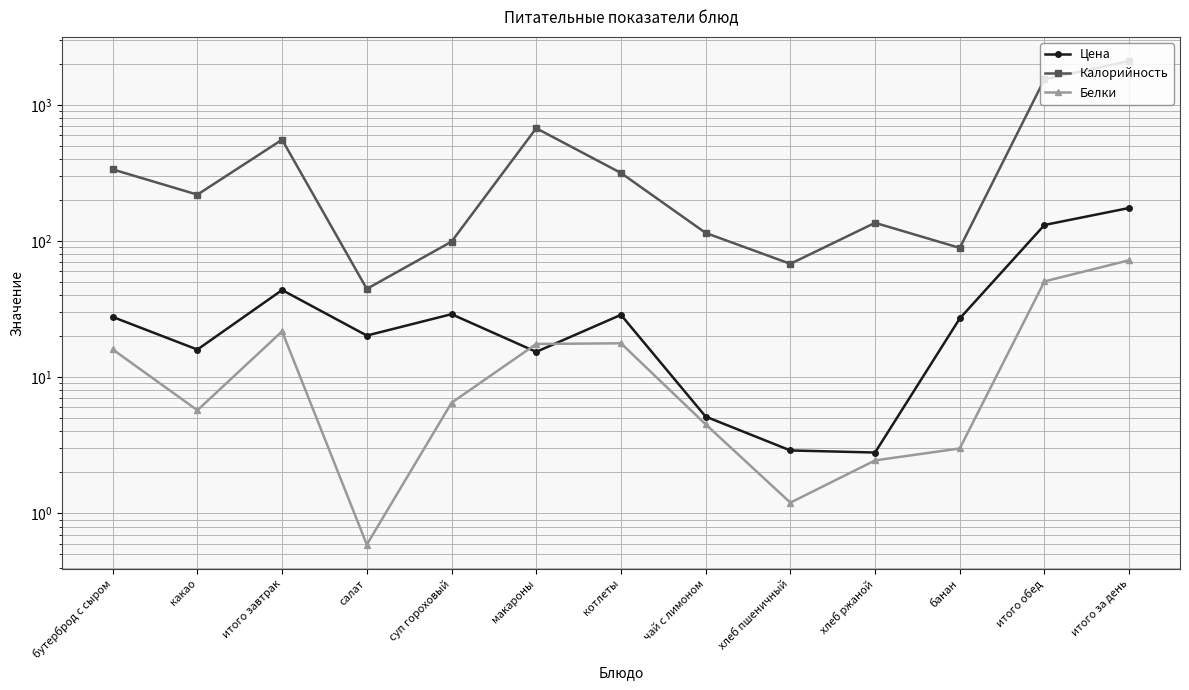

Where does the Белки series first go above 6?

бутерброд с сыром